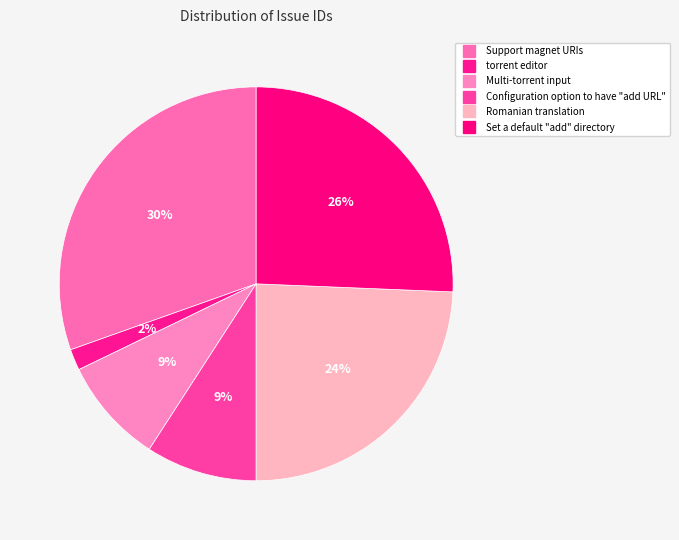

Count the number of slices in the pie.

6